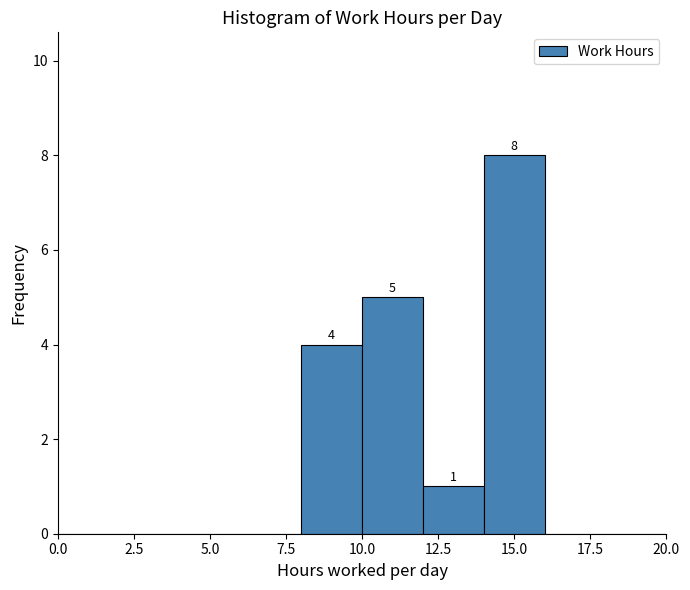

Which range on the x-axis has the tallest bar?

14 to 16